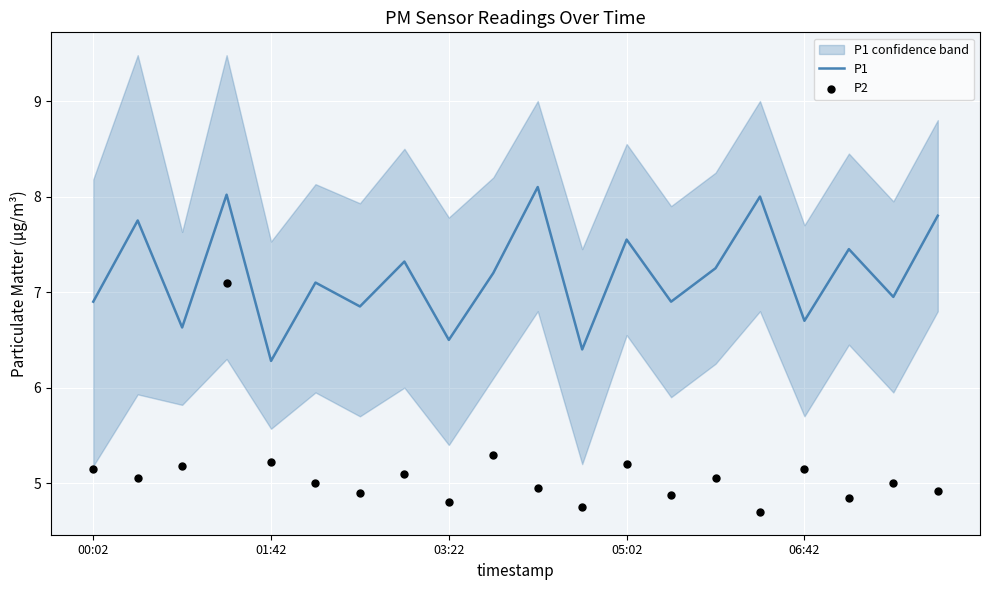

What is the maximum value for P1?

8.1